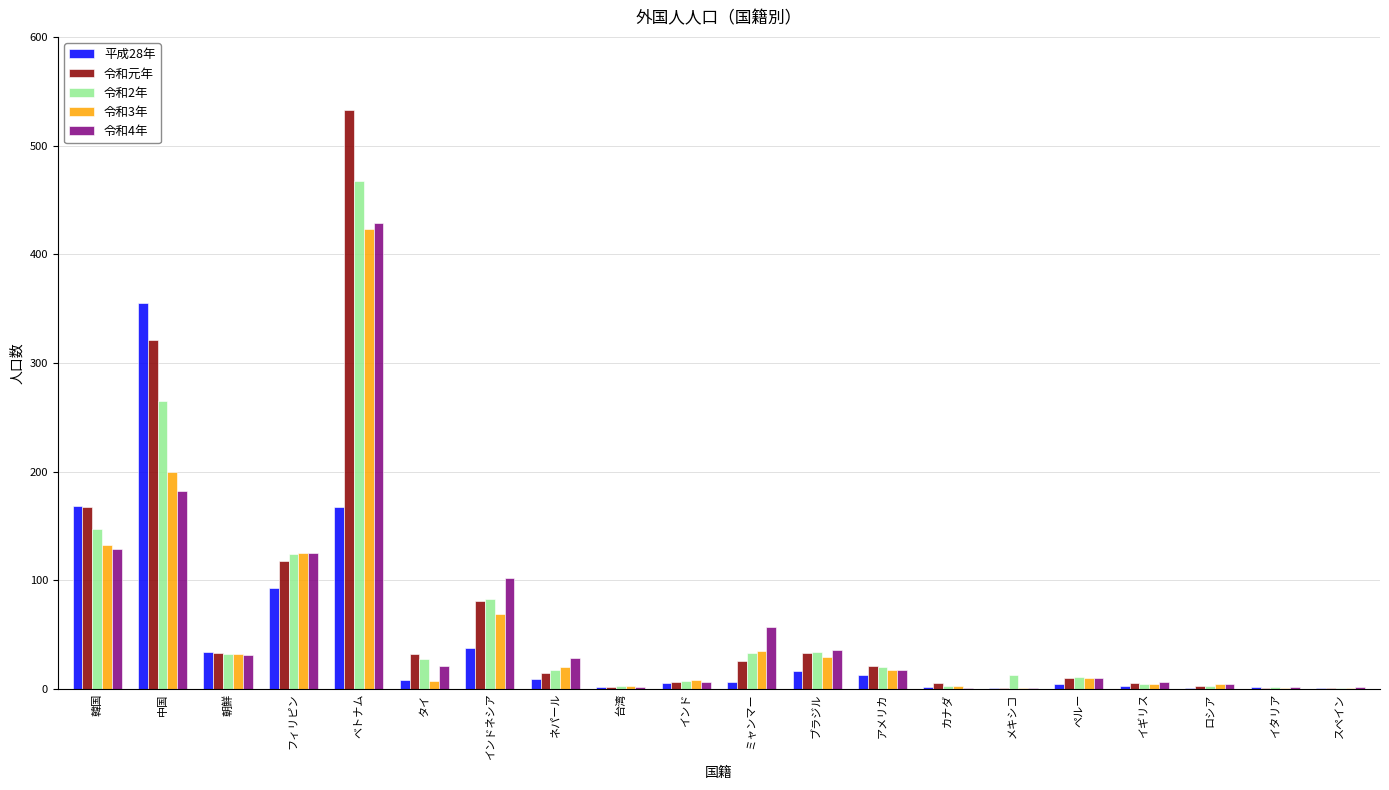

What is the sum of all 令和元年 values?

1414